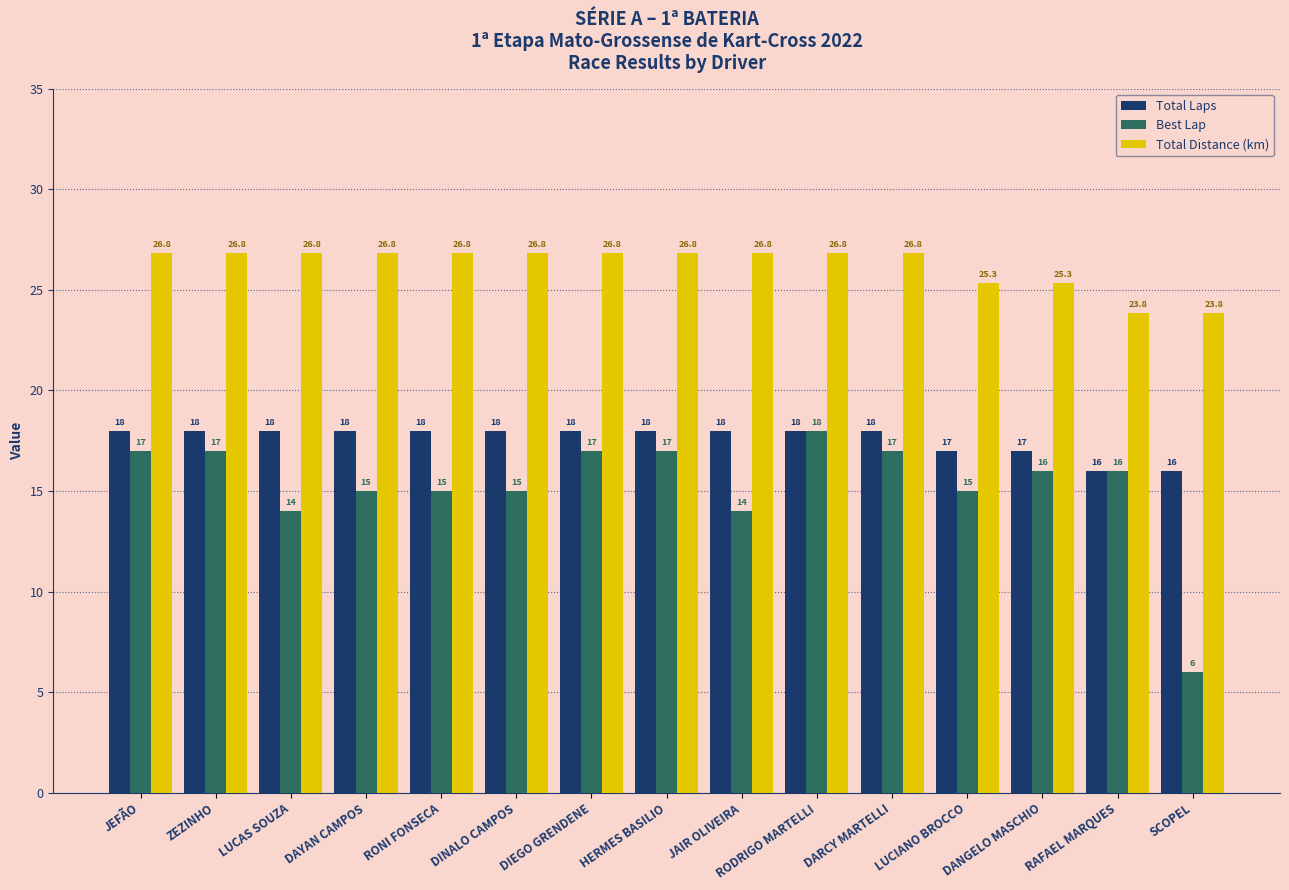

What is the difference between the Total Laps values at RAFAEL MARQUES and HERMES BASILIO?

2.0